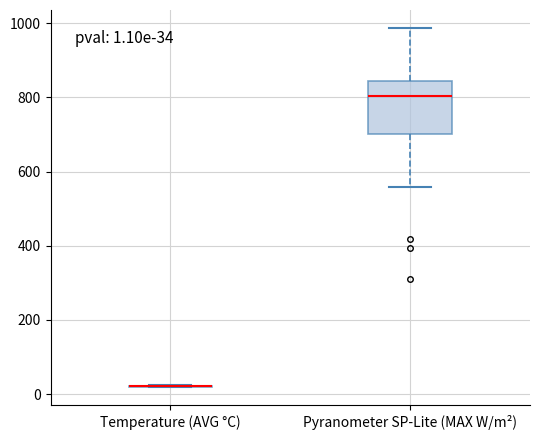

Which box is the tallest, from its lower edge to its upper edge?

Pyranometer SP-Lite (MAX W/m²)